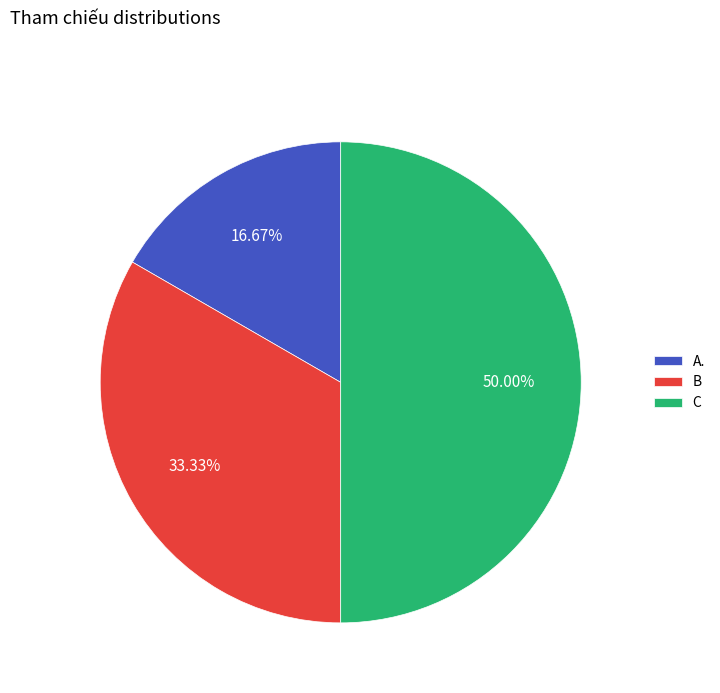

What is the ratio of the value at C to the value at A.?

3.0